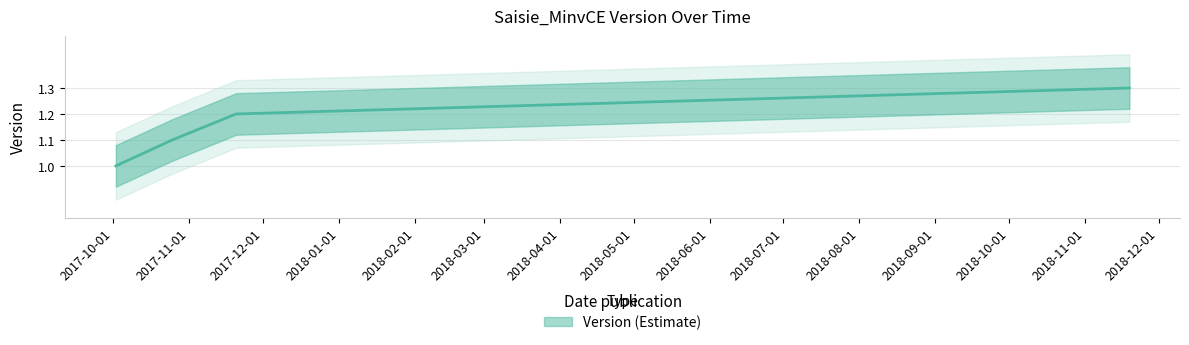

Which label corresponds to the smallest value in the chart?

2017-10-02